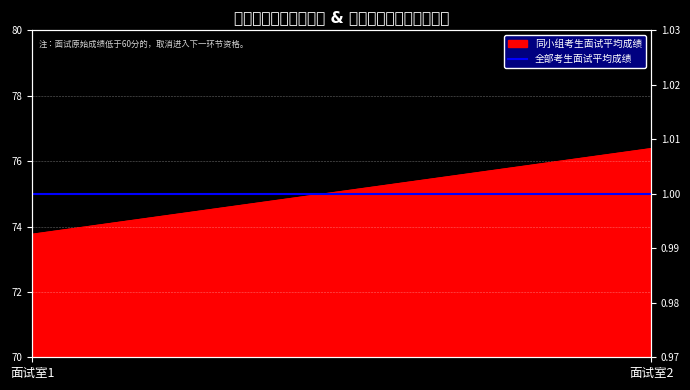

Which category has the highest value in the 修正系数 series?

面试室1